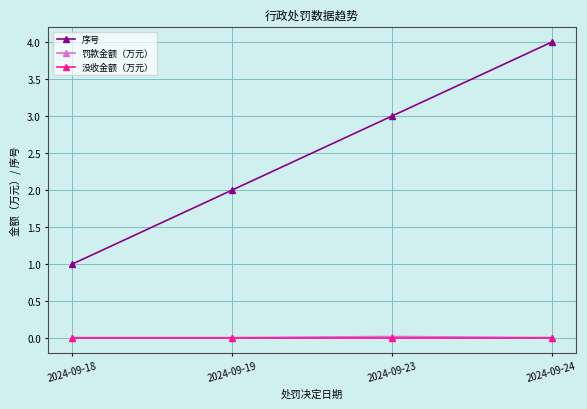

Between 2024-09-19 and 2024-09-23, which series saw the biggest shift?

序号